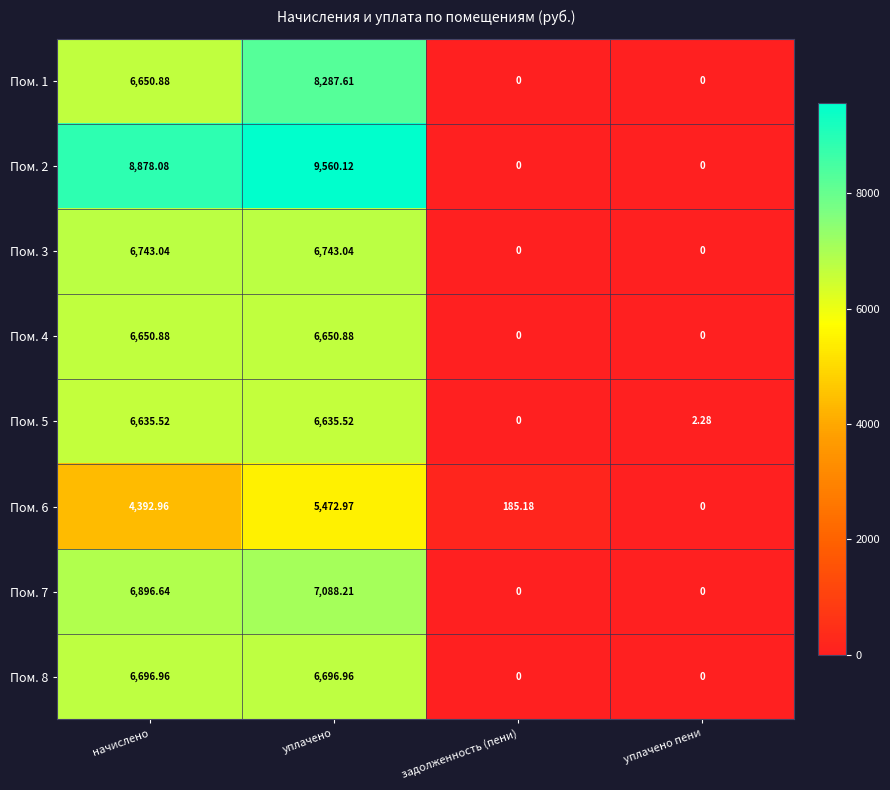

Is the value of Пом. 4 at начислено greater than the value of Пом. 1 at задолженность (пени)?

Yes